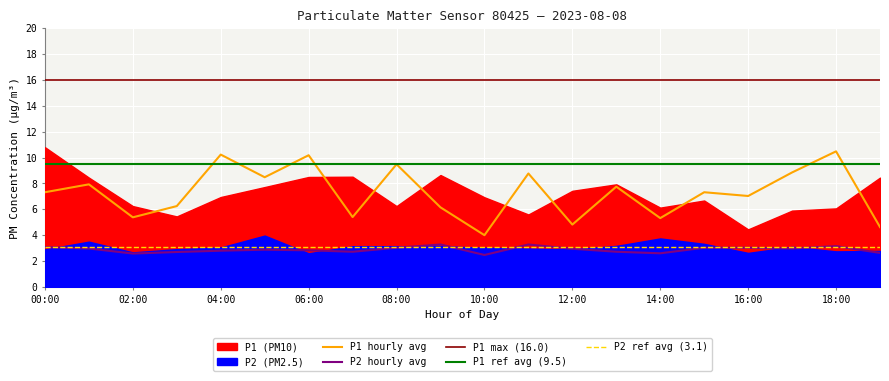

Rank the categories by P2_avg value from lowest to highest.

10:00, 02:00, 14:00, 19:00, 03:00, 07:00, 13:00, 04:00, 06:00, 05:00, 12:00, 01:00, 17:00, 08:00, 15:00, 16:00, 00:00, 18:00, 09:00, 11:00